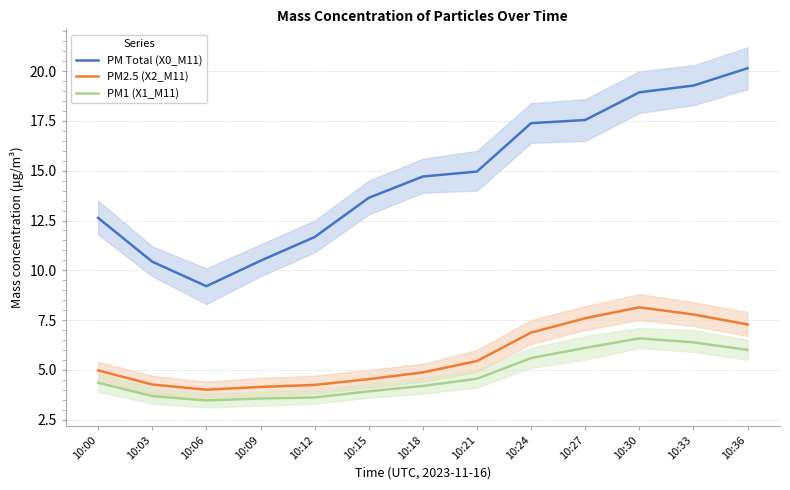

What is the value of the PM Total (X0_M11) point at the 12th from the left?

19.3